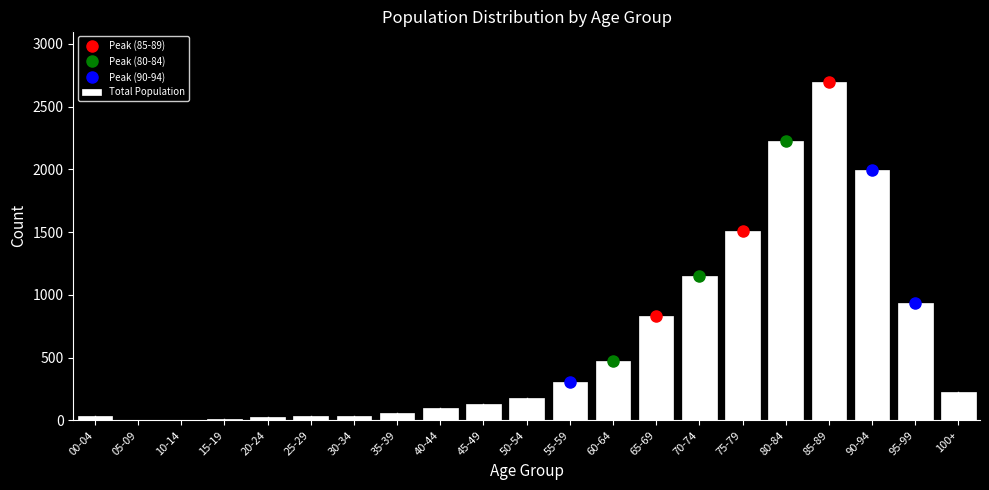

Approximately how many times larger is the value at 55-59 compared to 95-99?

0.3